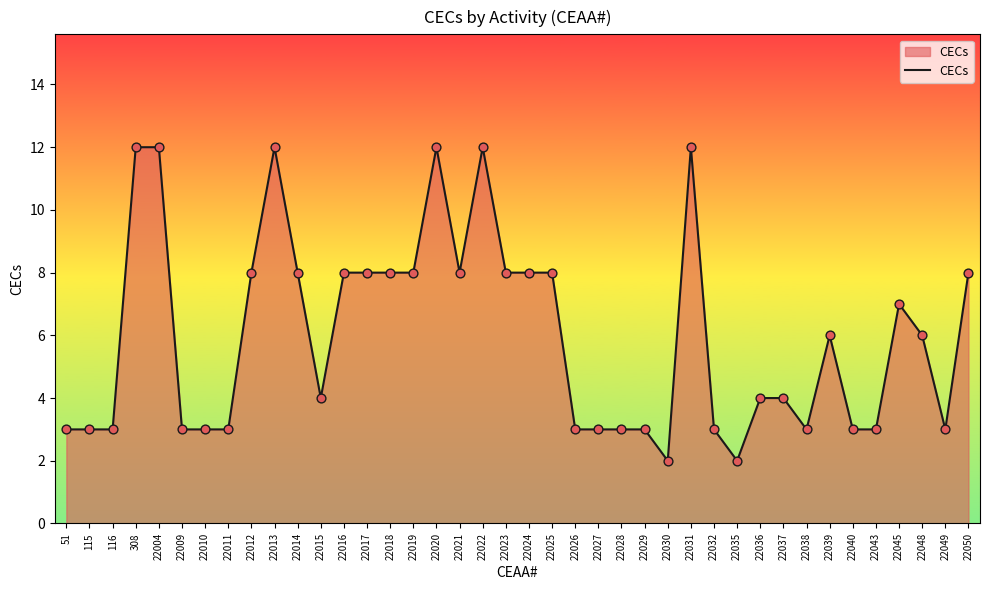

What is the change in value from 22010 to 22013?

+9